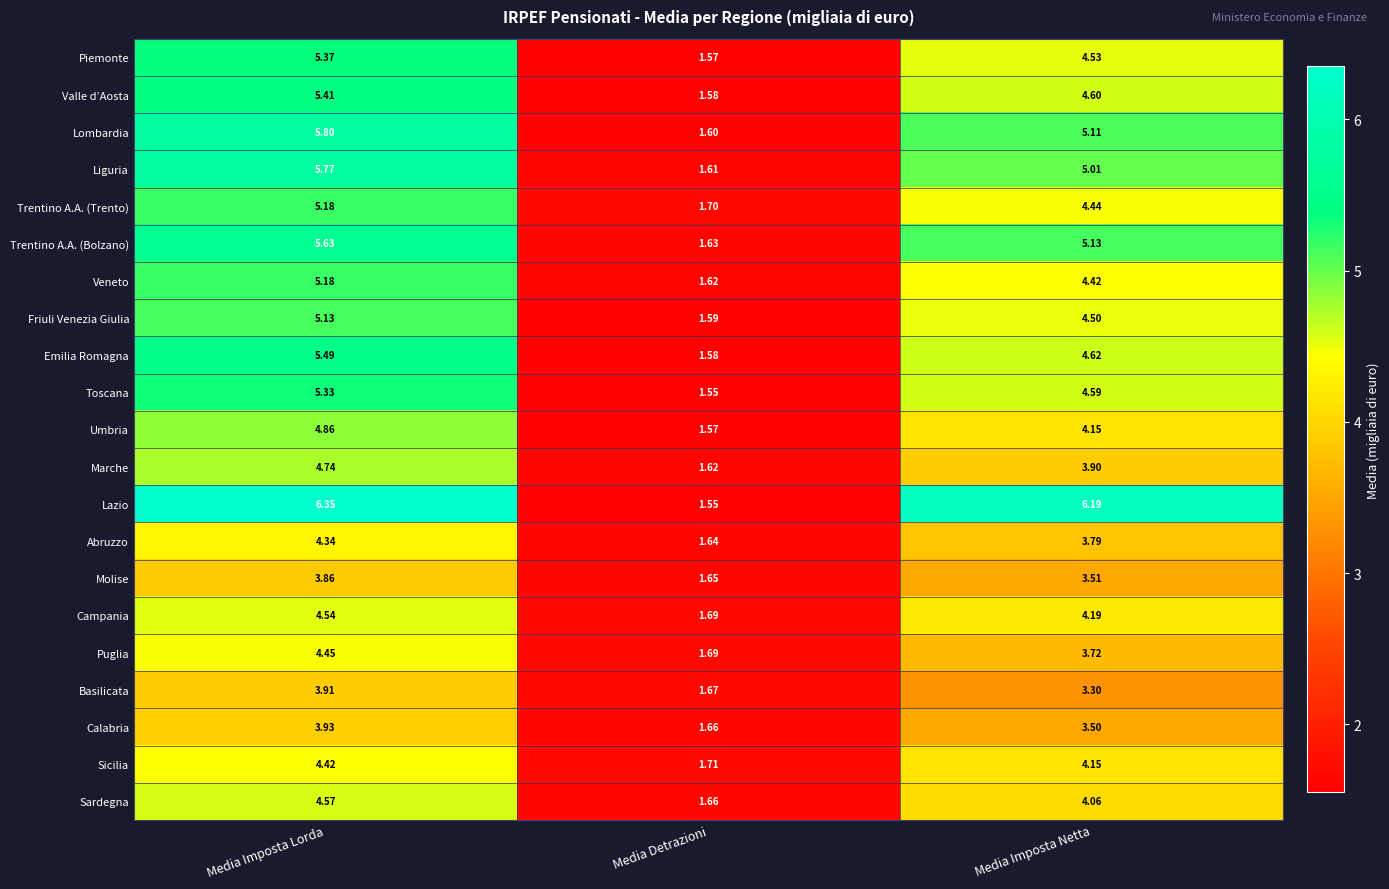

Rank the categories by Marche value from highest to lowest.

Media Imposta Lorda, Media Imposta Netta, Media Detrazioni